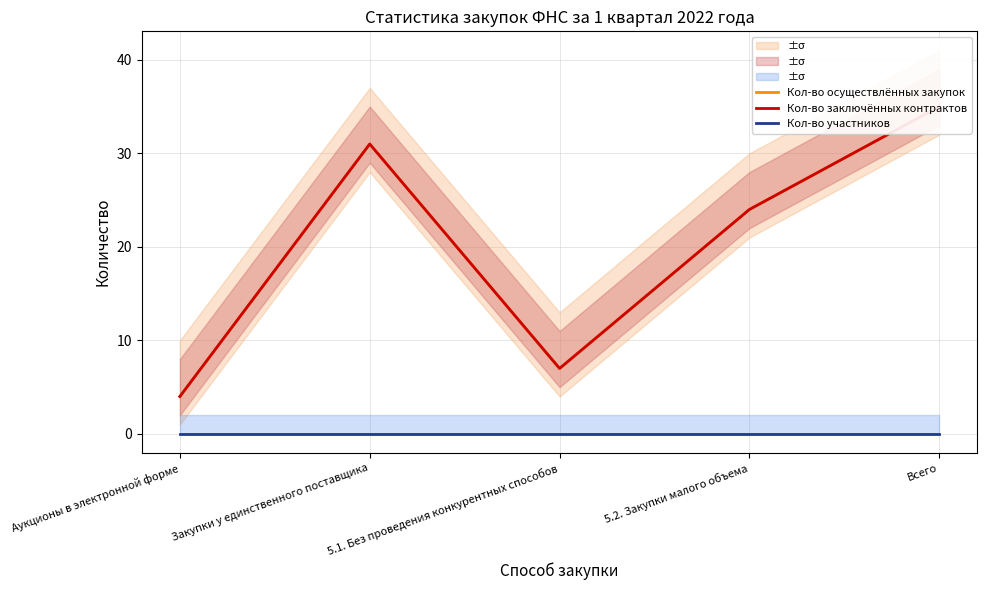

Is this an area chart (filled region under the line)?

No